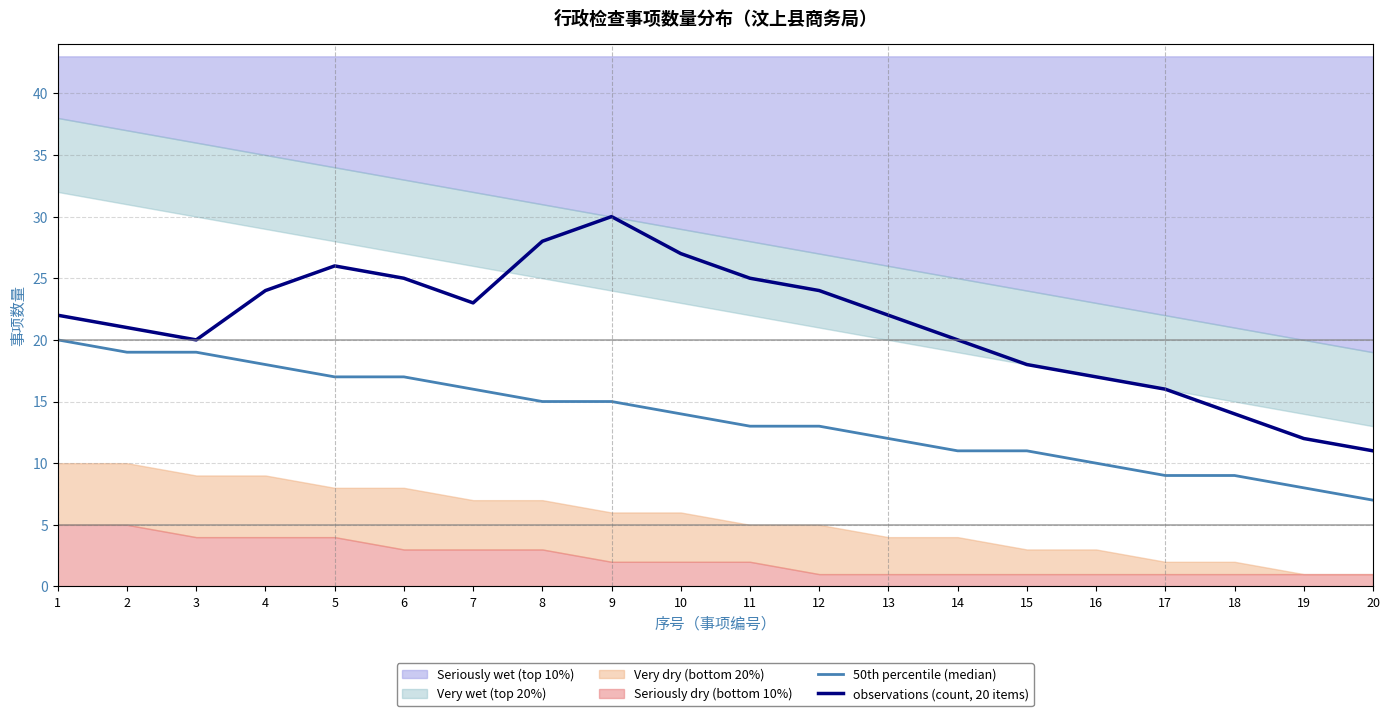

Does the chart display data point markers on the line(s)?

No